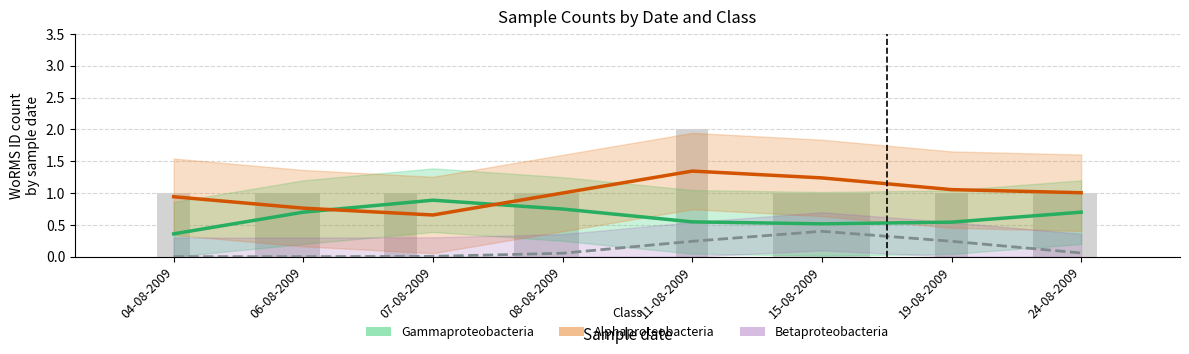

Which label corresponds to the largest value in the chart?

11-08-2009